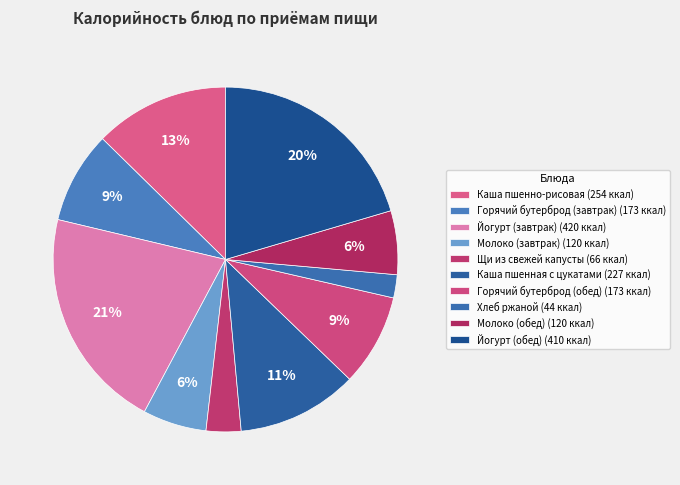

To the nearest percent, what portion does Йогурт (завтрак) represent?

21%